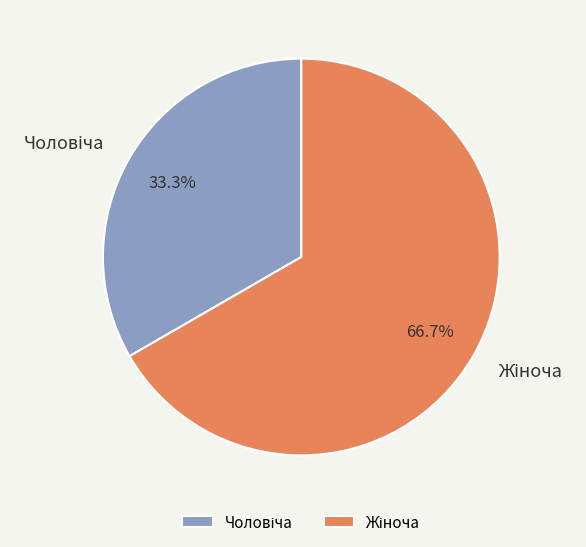

Does any single category account for the majority?

Yes